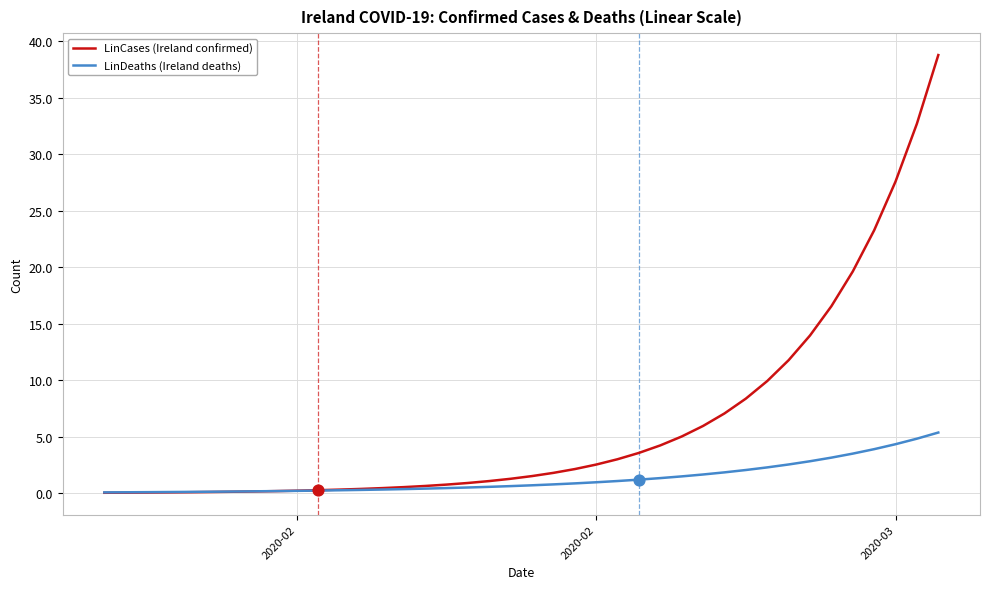

Which series has the widest spread of values?

LinCases (Ireland confirmed)